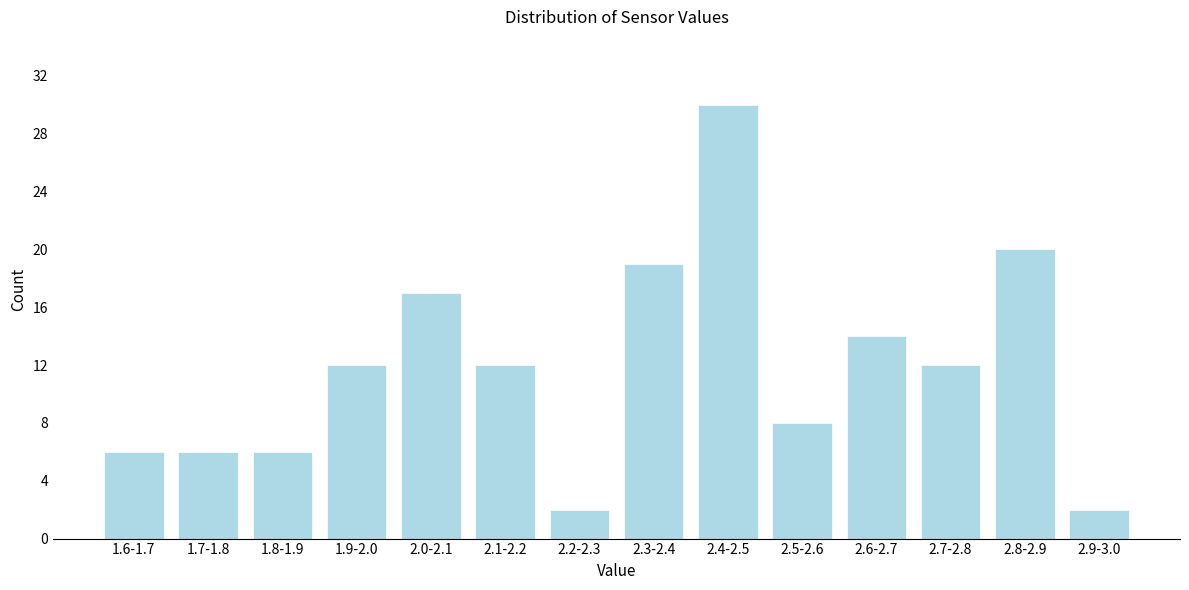

Reading left to right, what are all the values shown in this chart?

1.6-1.7=6	1.7-1.8=6	1.8-1.9=6	1.9-2.0=12	2.0-2.1=17	2.1-2.2=12	2.2-2.3=2	2.3-2.4=19	2.4-2.5=30	2.5-2.6=8	2.6-2.7=14	2.7-2.8=12	2.8-2.9=20	2.9-3.0=2